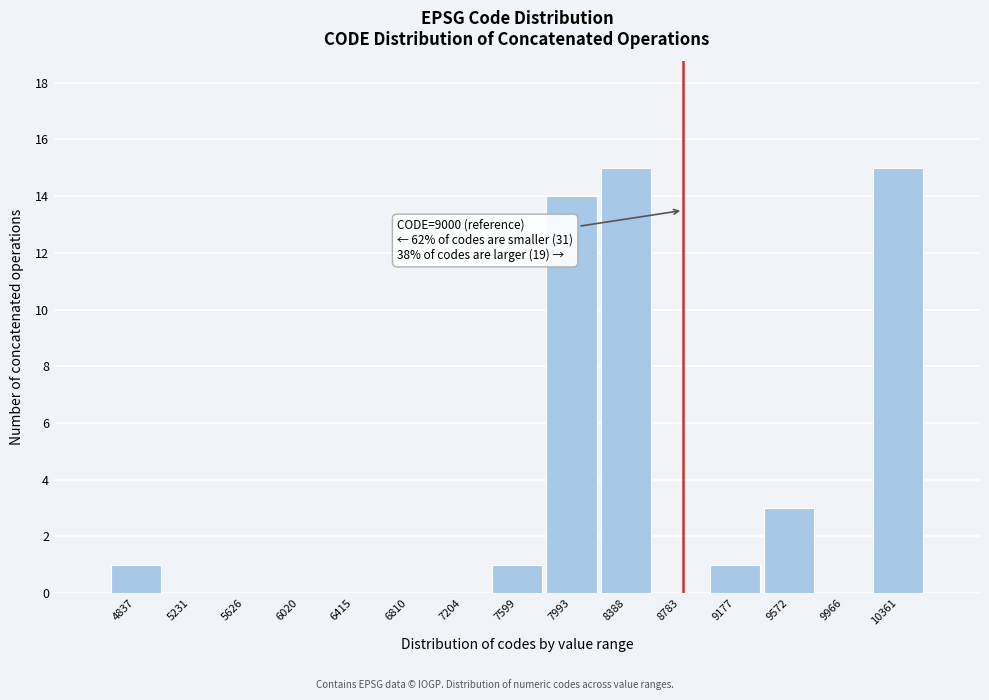

Reading right to left, what are all the values shown in this chart?

10361=15	9966=0	9572=3	9177=1	8783=0	8388=15	7993=14	7599=1	7204=0	6810=0	6415=0	6020=0	5626=0	5231=0	4837=1